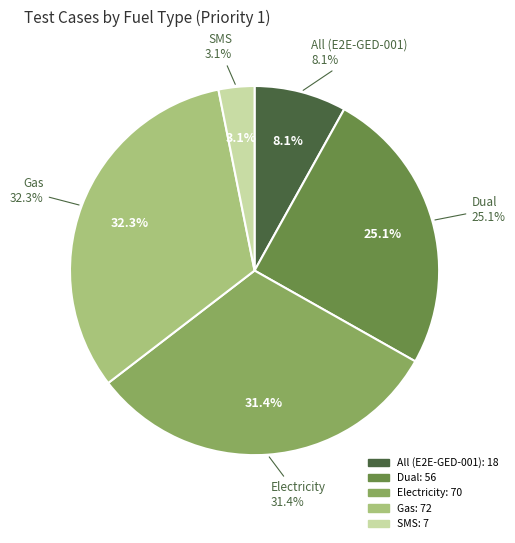

To the nearest percent, what is the combined percentage of SMS and All (E2E-GED-001)?

11%